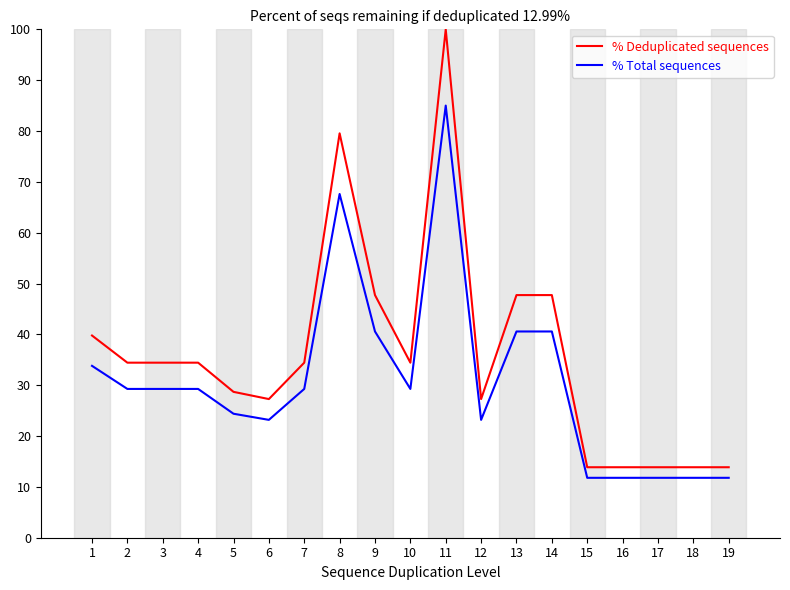

Is it true that % Total sequences equals 6.4 at 17?

False